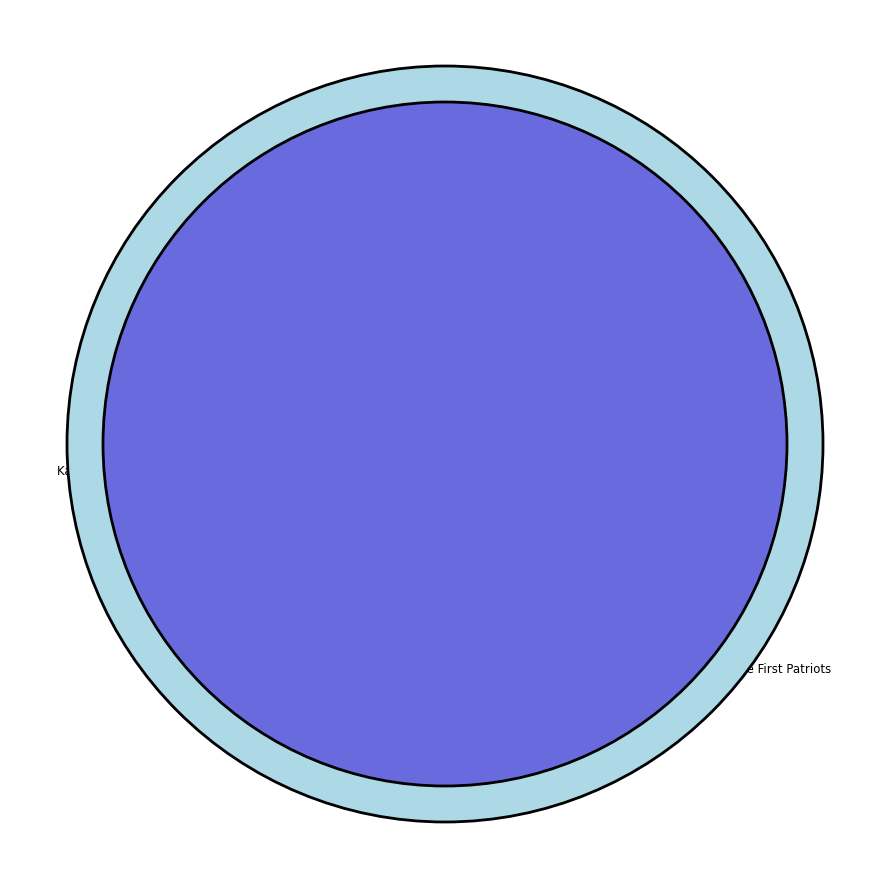

The Freedom Bird slice represents 9% of the pie. True or false?

False